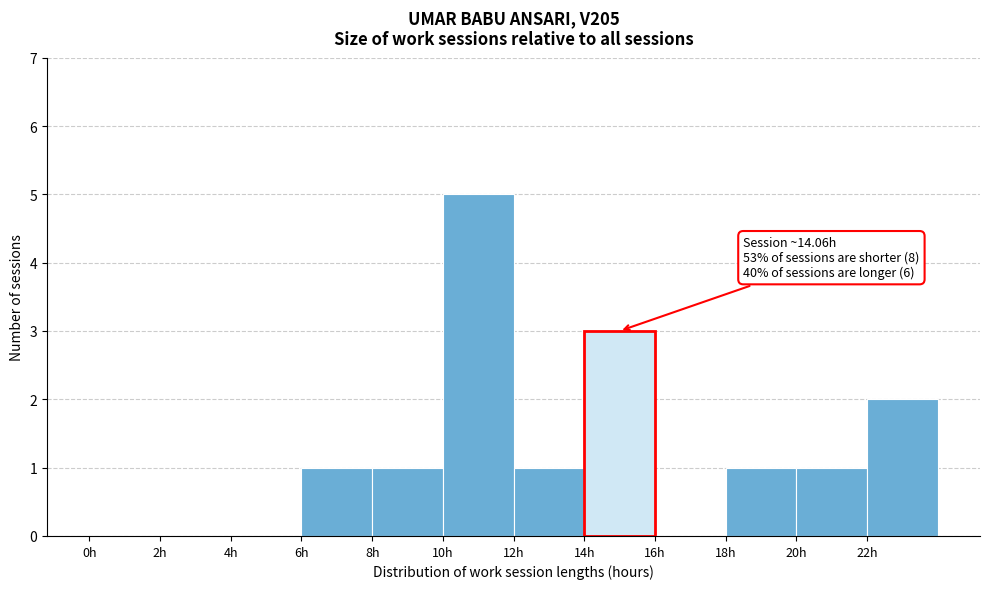

Which range on the x-axis has the tallest bar?

10 to 12